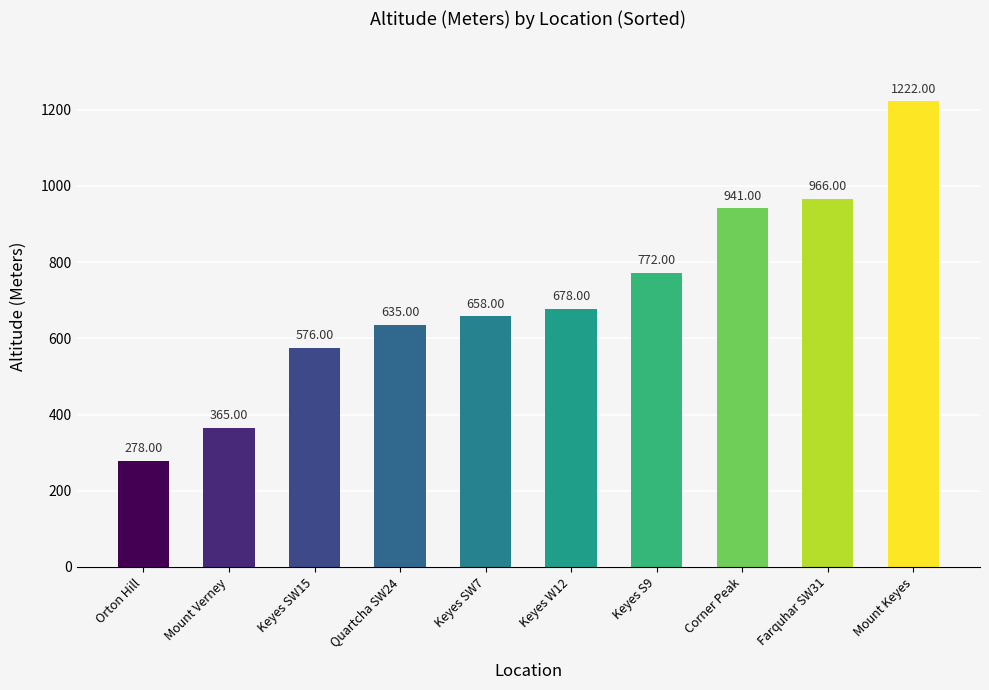

Rank the categories by value from highest to lowest.

Mount Keyes, Farquhar SW31, Corner Peak, Keyes S9, Keyes W12, Keyes SW7, Quartcha SW24, Keyes SW15, Mount Verney, Orton Hill